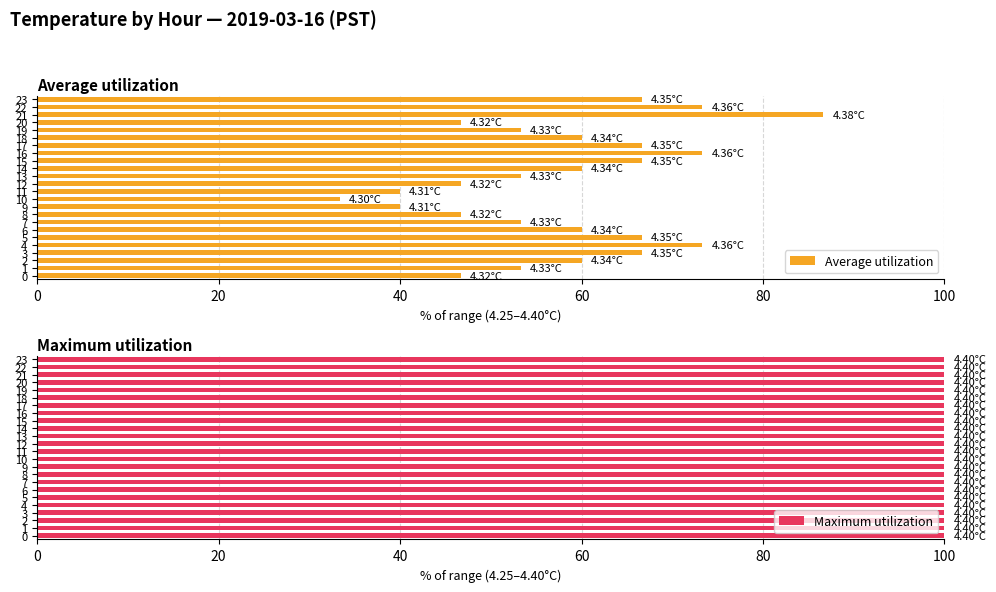

Which series has the largest total across all categories?

Average utilization